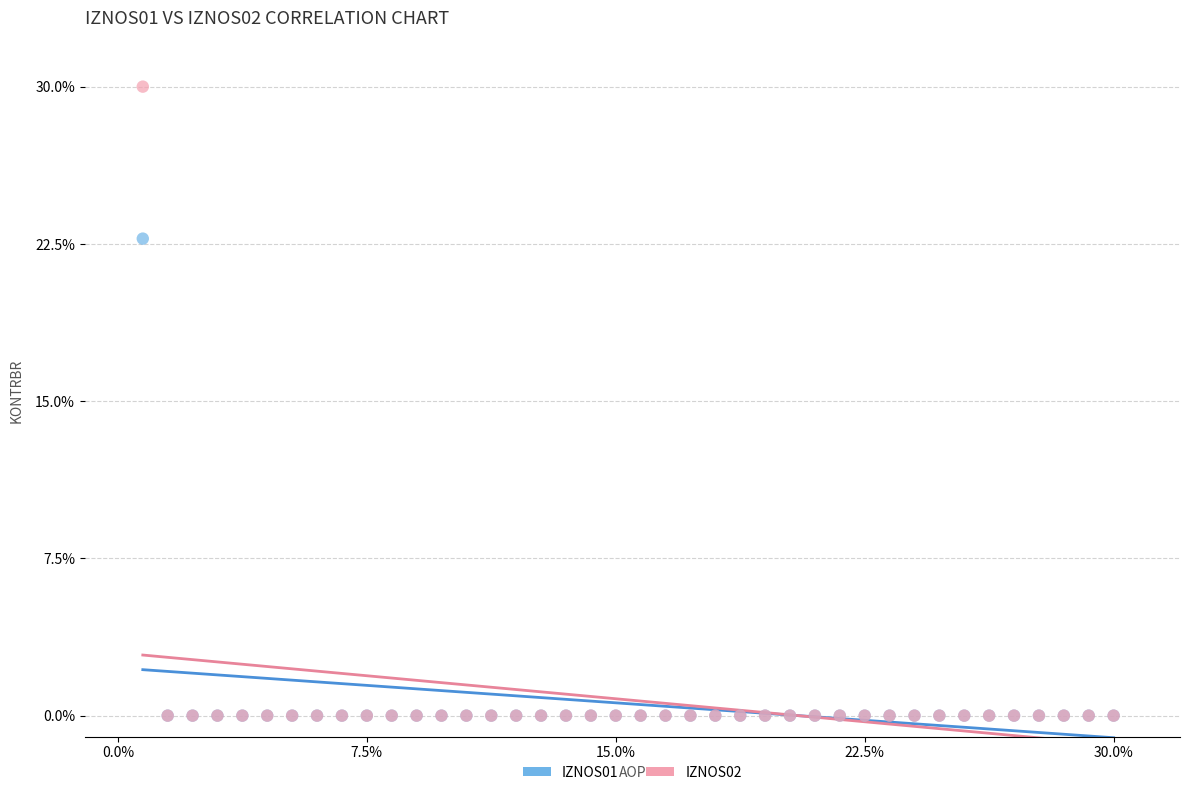

What are all the series names shown in the legend?

IZNOS01, IZNOS02